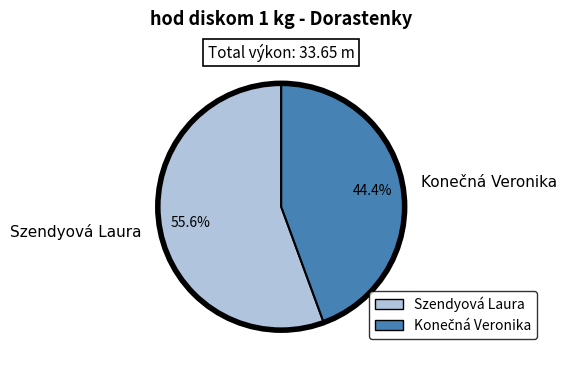

Which slice represents more than half of the pie?

Szendyová Laura